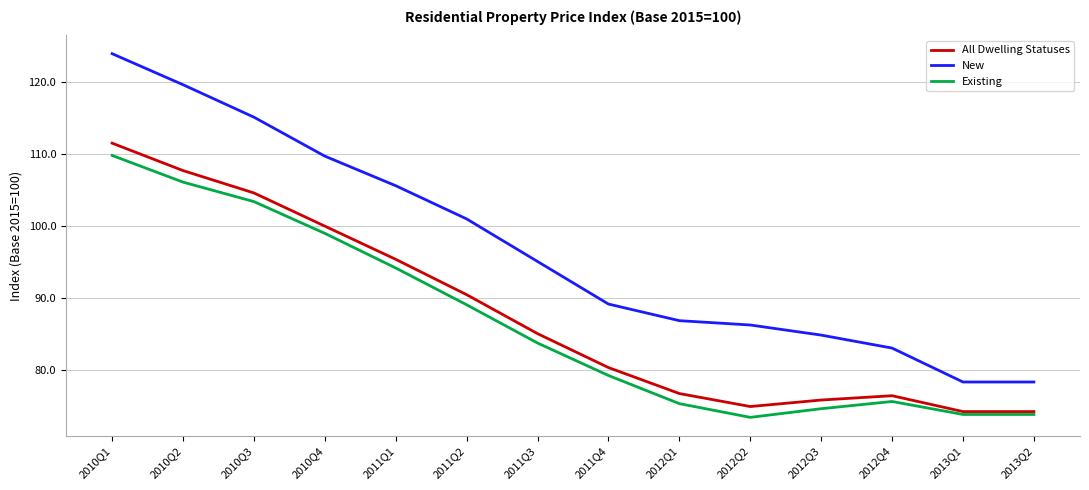

What is the sum of the All Dwelling Statuses values at 2013Q2 and 2011Q1?

169.7